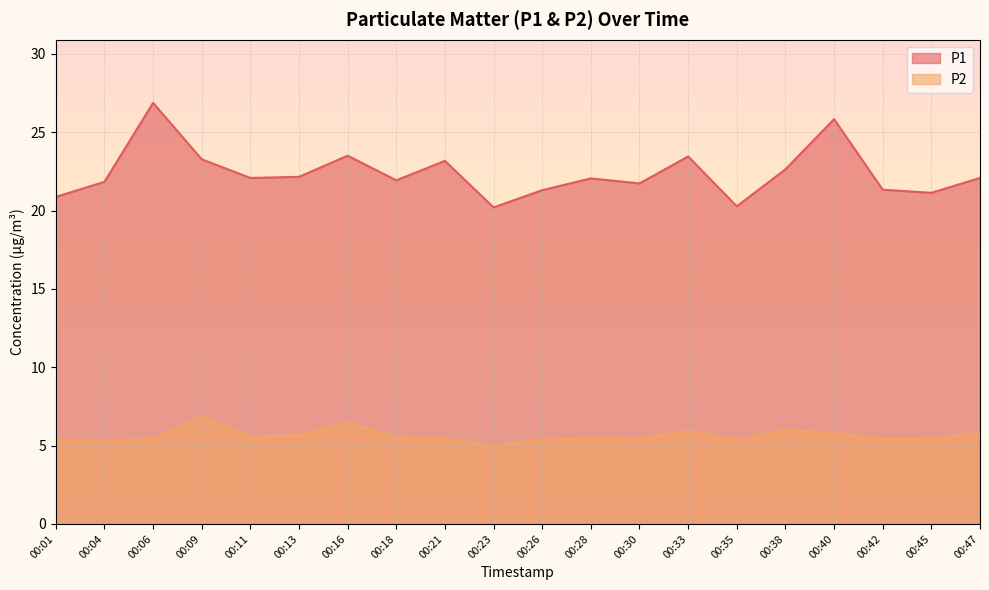

Rank the categories by P1 value from lowest to highest.

00:23, 00:35, 00:01, 00:45, 00:26, 00:42, 00:30, 00:04, 00:18, 00:28, 00:11, 00:47, 00:13, 00:38, 00:21, 00:09, 00:33, 00:16, 00:40, 00:06